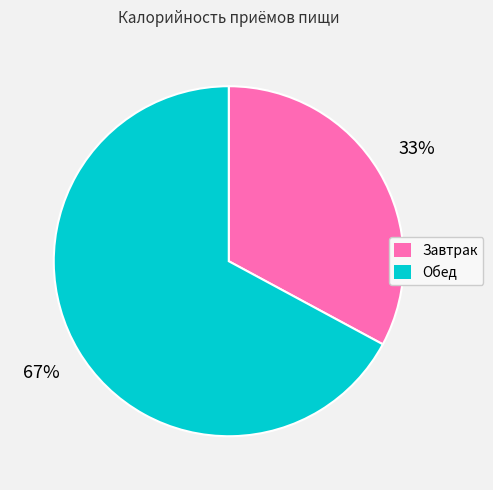

How many segments does this pie chart have?

2